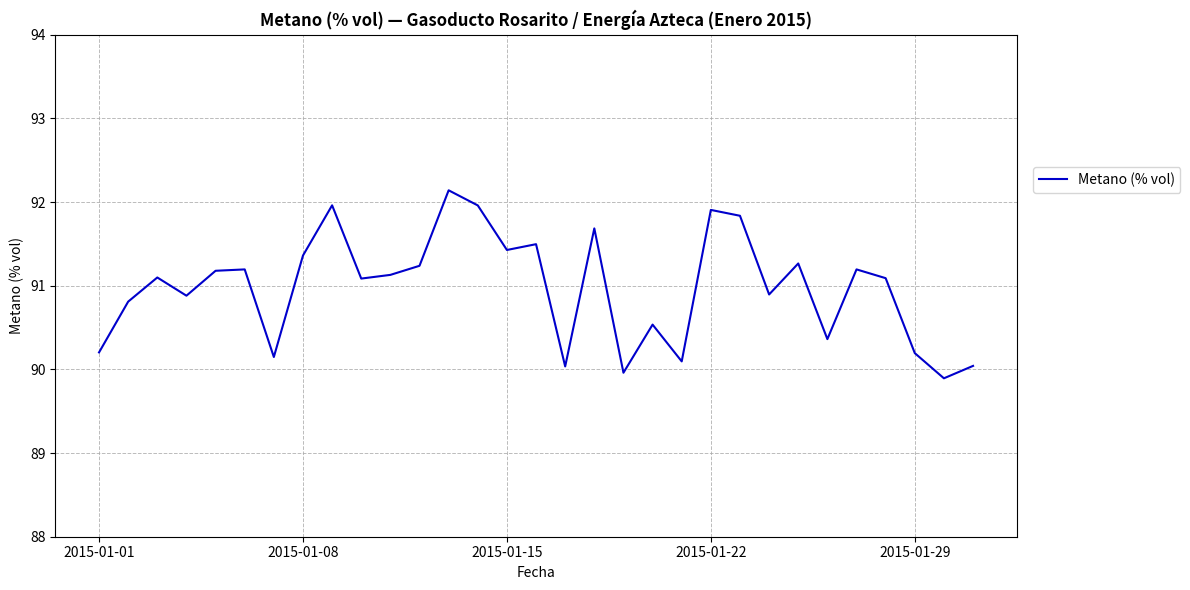

What is the sum of all values?

2820.3